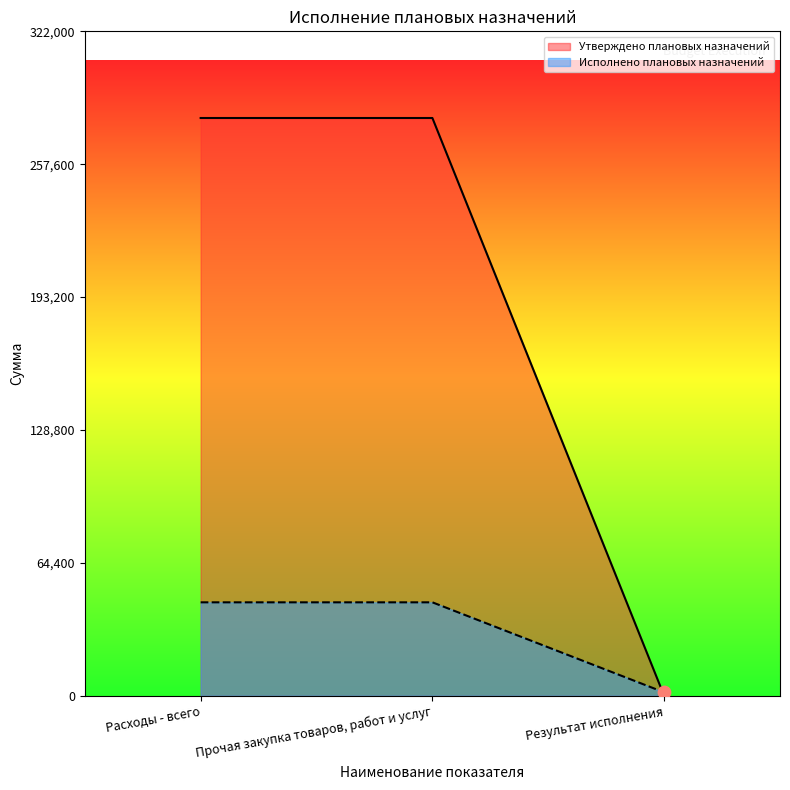

Is the value of Исполнено плановых назначений at Прочая закупка товаров, работ и услуг greater than the value of Утверждено плановых назначений at Результат исполнения?

Yes